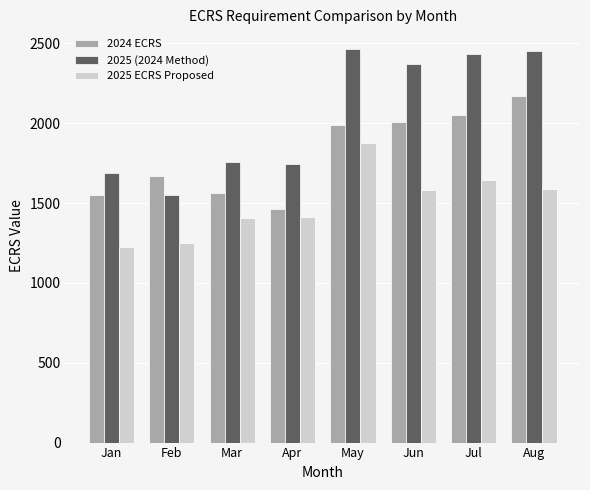

What is the value of the 2025 ECRS Proposed bar at the 3rd from the left?

1408.0